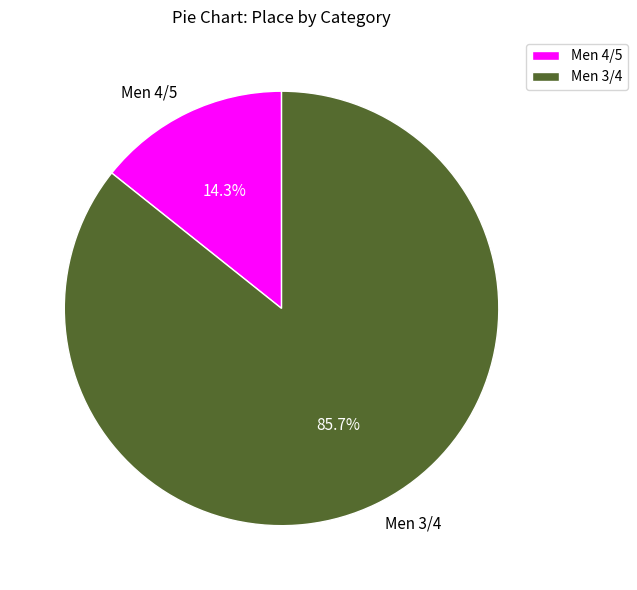

Combined, what portion of the pie is Men 3/4 and Men 4/5?

100.0%